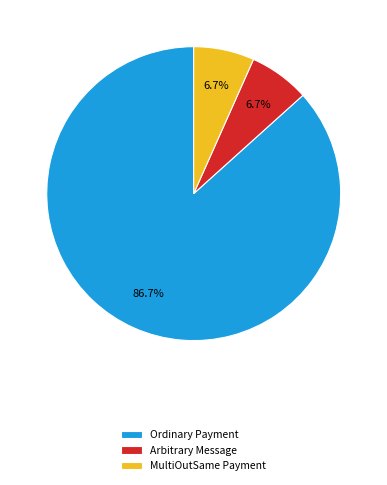

Do Arbitrary Message and MultiOutSame Payment together represent more than half of the pie?

No